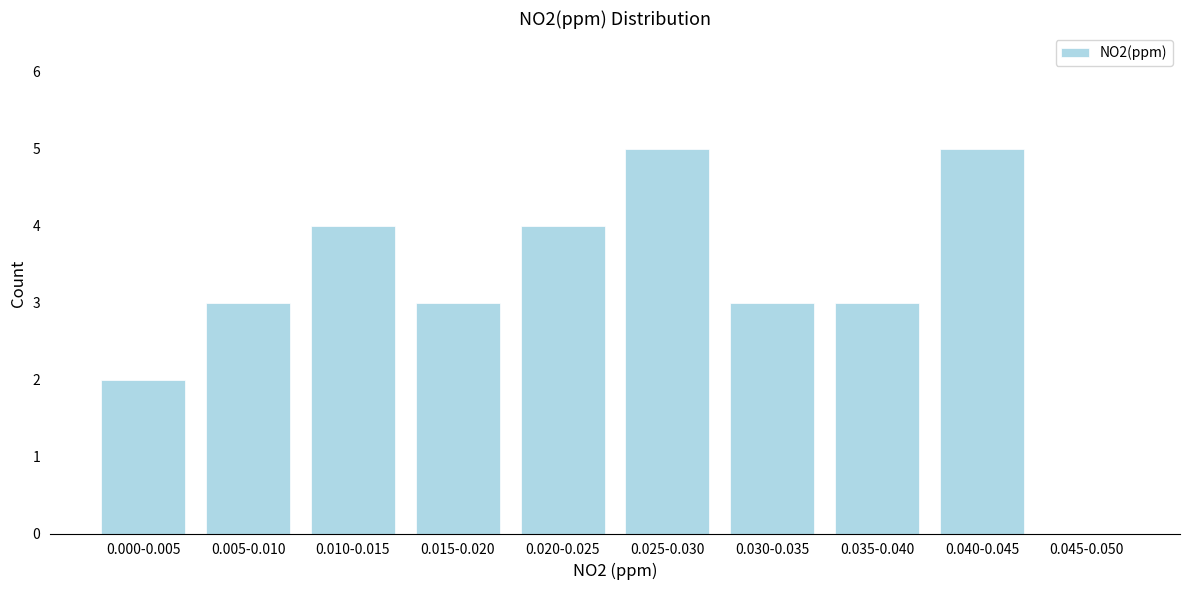

Reading right to left, transcribe all the data shown in this chart.

0.045-0.050=0	0.040-0.045=5	0.035-0.040=3	0.030-0.035=3	0.025-0.030=5	0.020-0.025=4	0.015-0.020=3	0.010-0.015=4	0.005-0.010=3	0.000-0.005=2